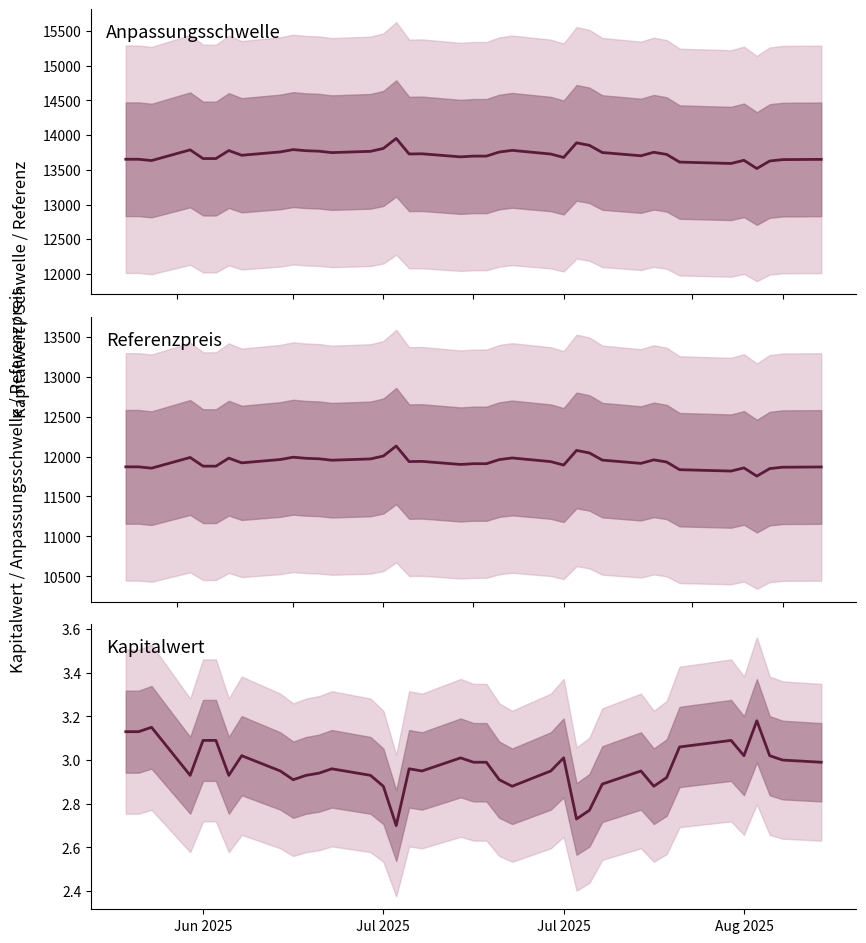

How many lines are shown in the chart?

3